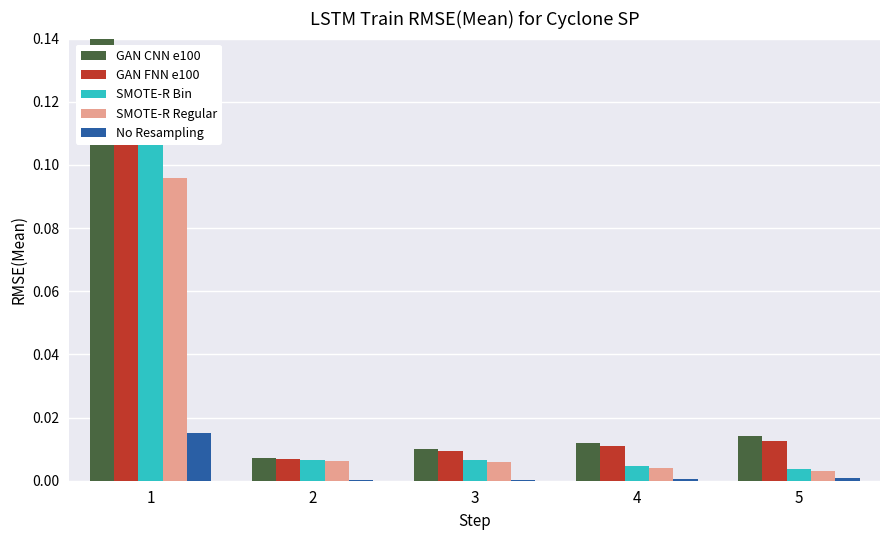

Which series has the largest total across all categories?

GAN CNN e100